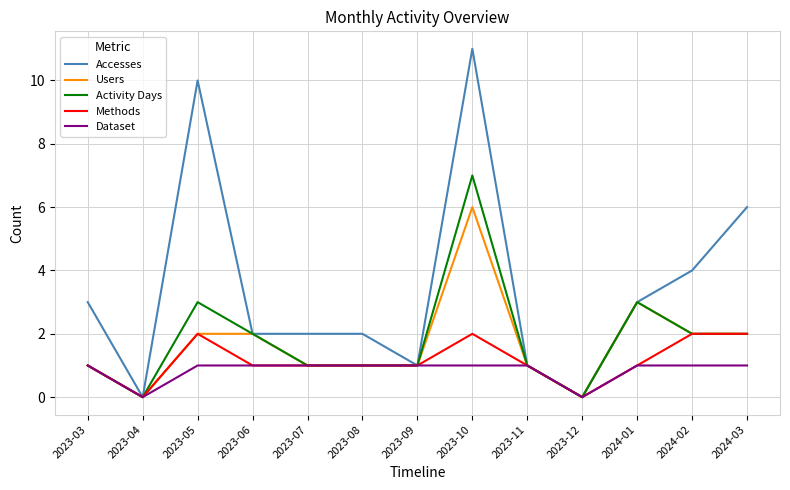

Is this an area chart (filled region under the line)?

No